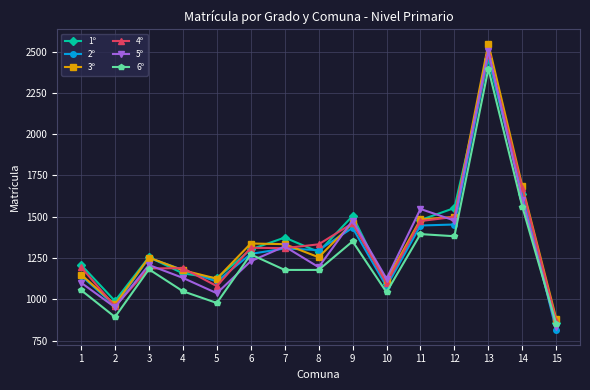

What is the value of the 5º point at the 9th from the left?

1477